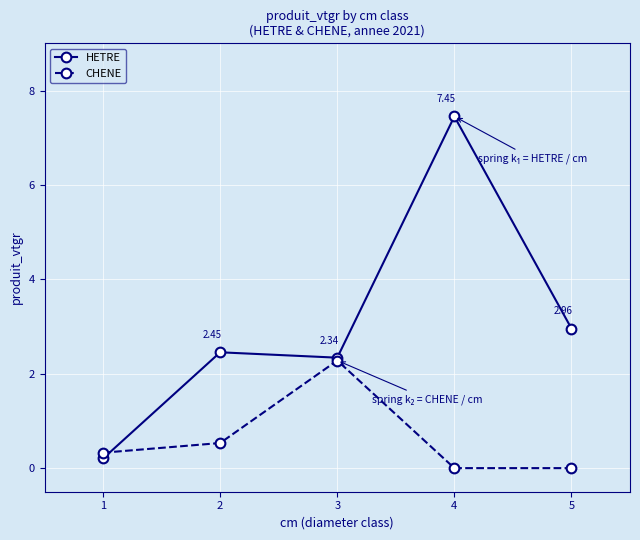

Where is the first local minimum for HETRE?

3